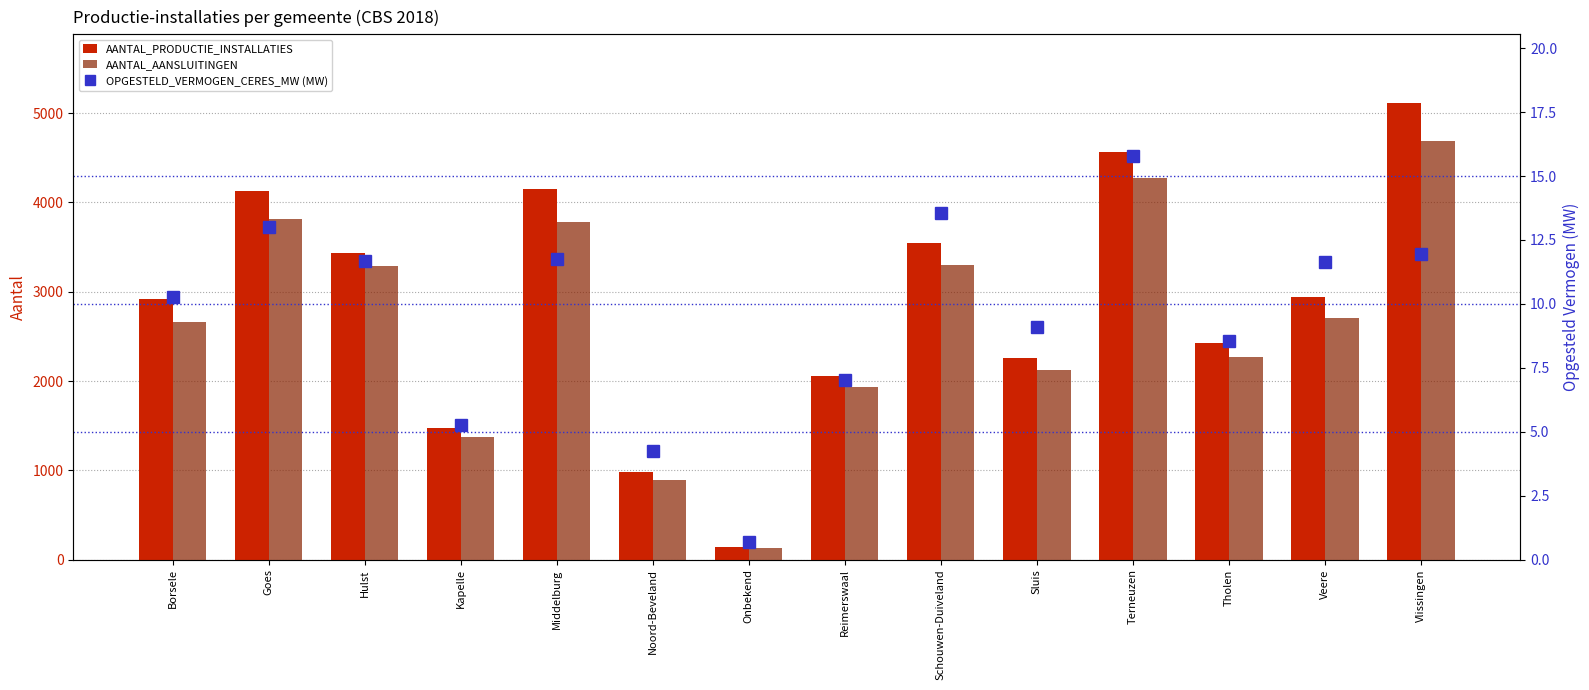

What is the total value across all series at Noord-Beveland?

1879.2